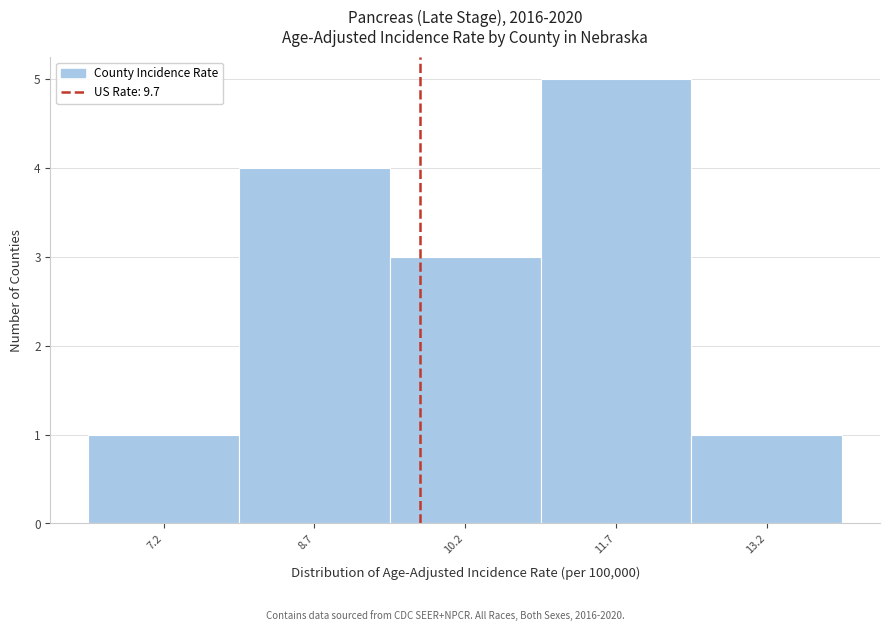

Which range on the x-axis has the tallest bar?

10.9 to 12.4